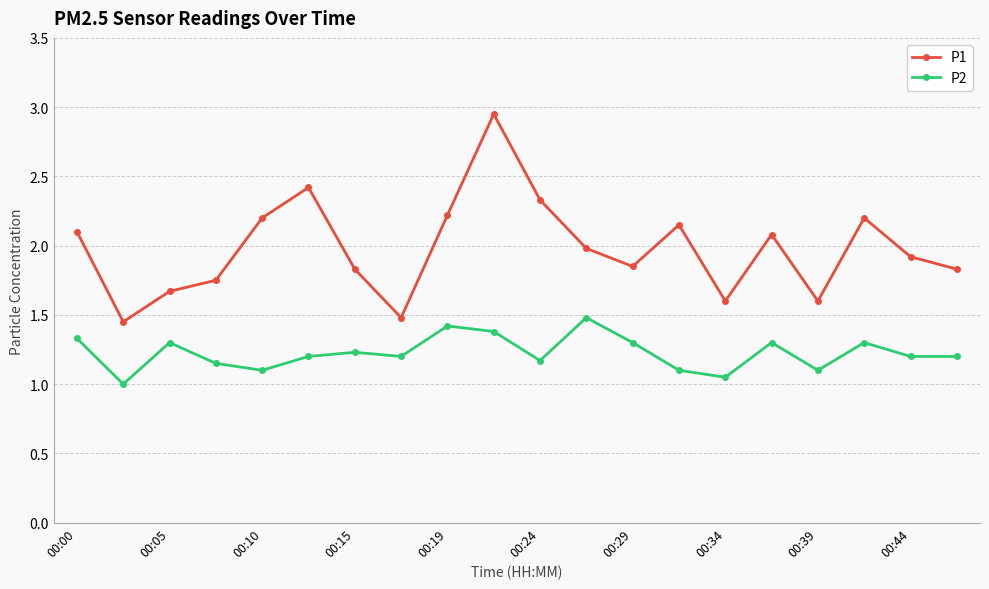

Which series has the largest range (max minus min)?

P1